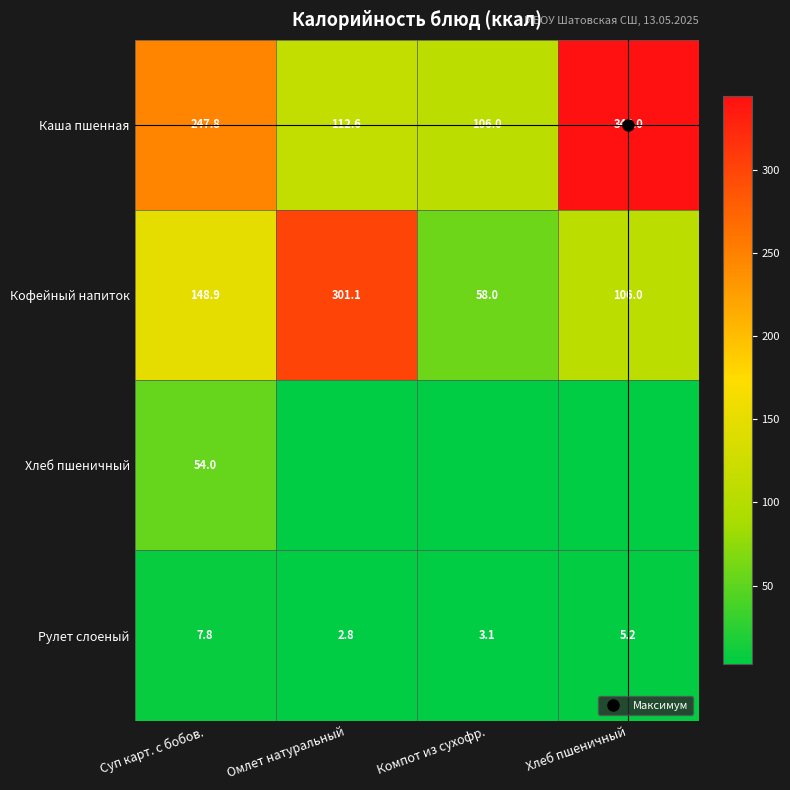

At which label does Кофейный напиток first exceed 148?

Суп карт. с бобов.